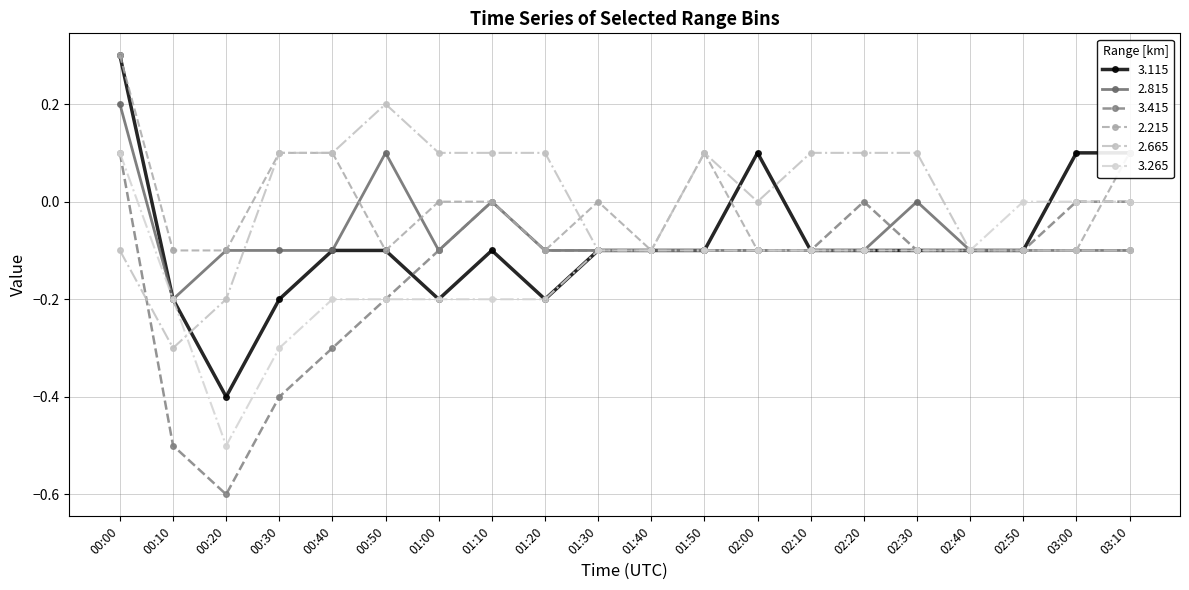

Is it true that 2.815 equals 0.3 at 00:00?

False